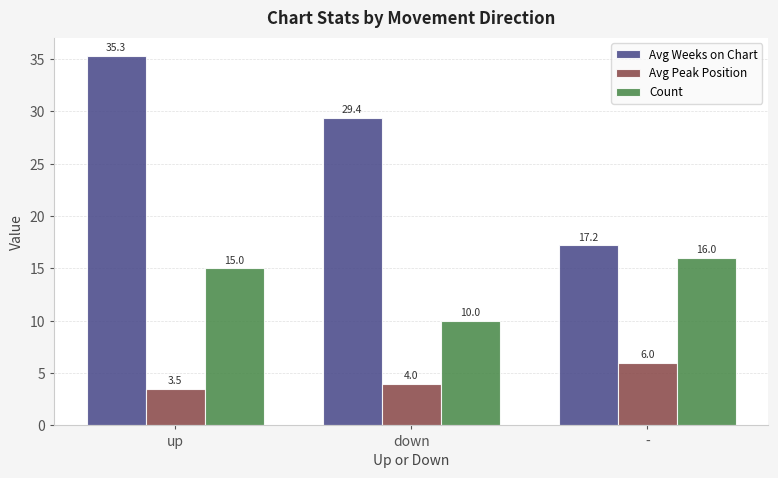

At up, list the series in order from largest to smallest.

Avg Weeks on Chart, Count, Avg Peak Position